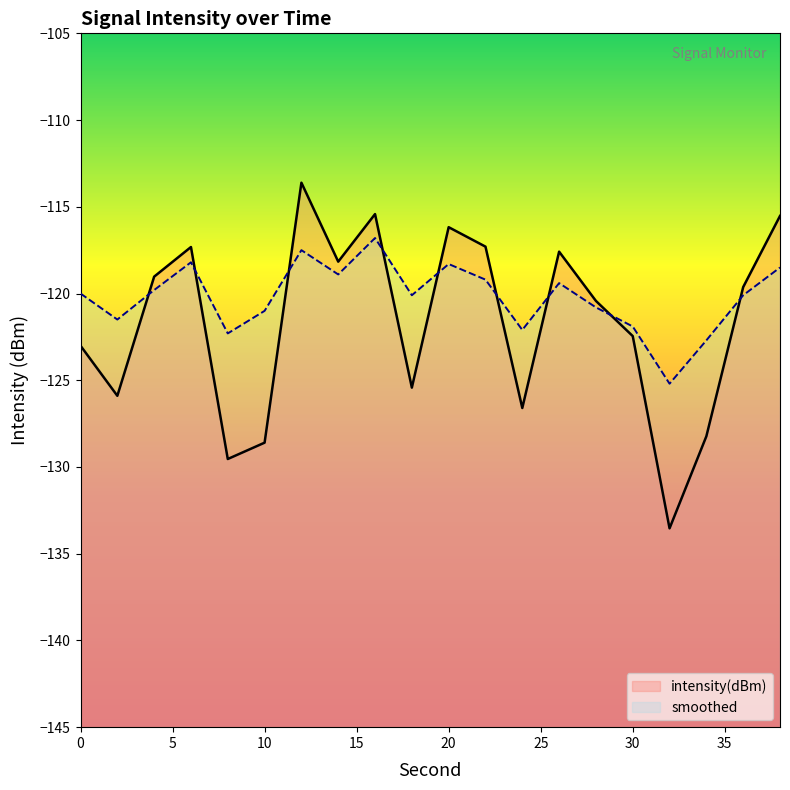

Between 30 and 24, which is larger?

30